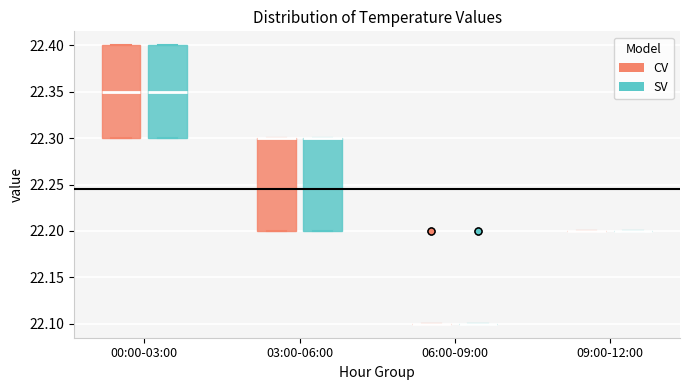

Reading left to right, read every box against the y-axis: the position of its median line, the range the box covers, and the ends of its whiskers. The values are not printed on the chart, so give them approximately, as read against the axis.

00:00-03:00 (CV): median 22.35, box 22.30 to 22.40, whiskers 22.30 to 22.40
00:00-03:00 (SV): median 22.35, box 22.30 to 22.40, whiskers 22.30 to 22.40
03:00-06:00 (CV): median 22.30 (drawn on the box's upper edge), box 22.20 to 22.30, whiskers 22.20 to 22.30
03:00-06:00 (SV): median 22.30 (drawn on the box's upper edge), box 22.20 to 22.30, whiskers 22.20 to 22.30
06:00-09:00 (CV): box collapsed to a line at 22.10, whiskers 22.10 to 22.10
06:00-09:00 (SV): box collapsed to a line at 22.10, whiskers 22.10 to 22.10
09:00-12:00 (CV): box collapsed to a line at 22.20, whiskers 22.20 to 22.20
09:00-12:00 (SV): box collapsed to a line at 22.20, whiskers 22.20 to 22.20